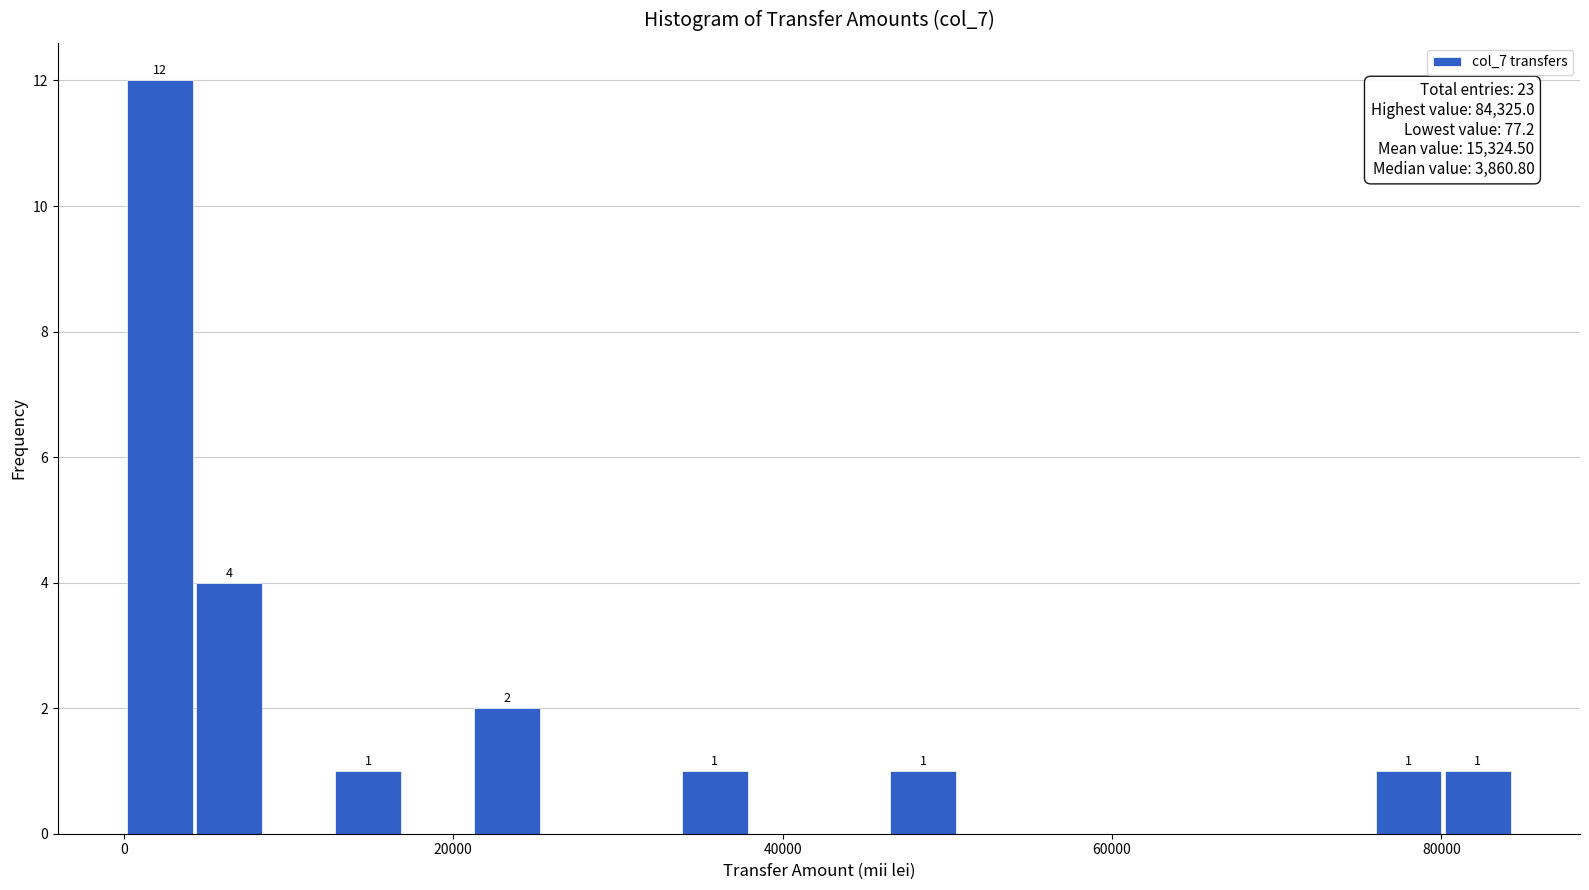

Read against the x-axis, roughly where is the centre of the tallest bar?

2000